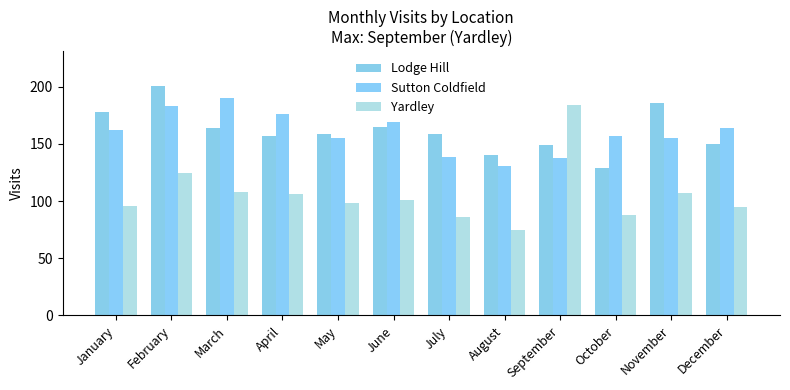

Which label corresponds to the largest value in the chart?

February